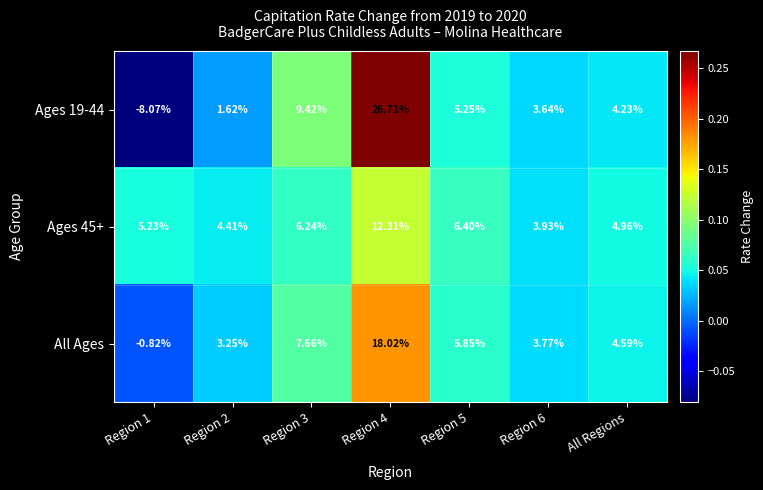

At Region 6, list the series in order from largest to smallest.

Ages 45+, All Ages, Ages 19-44